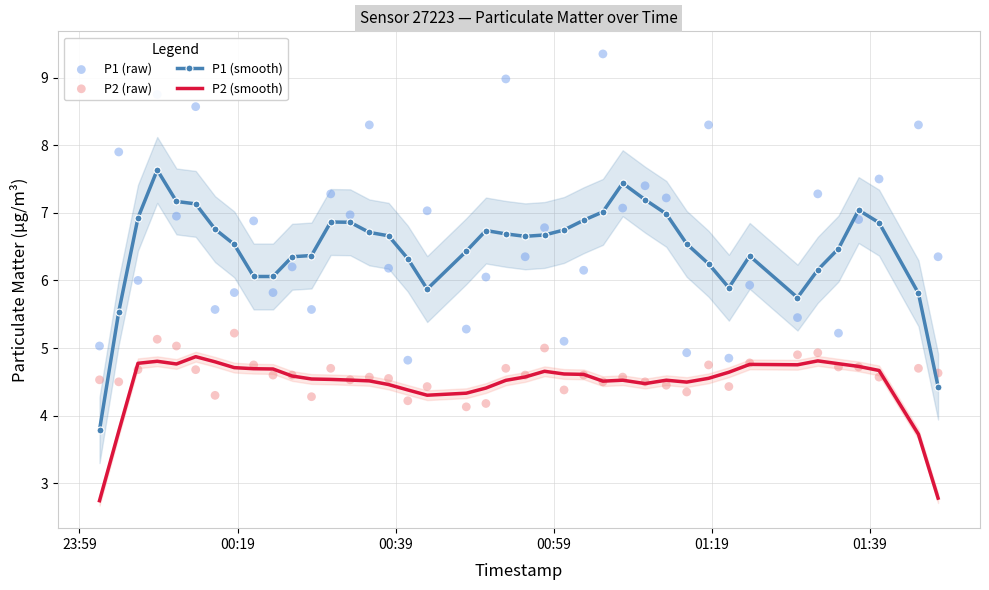

True or false: P1 (smooth) and P2 (smooth) cross at least once.

False